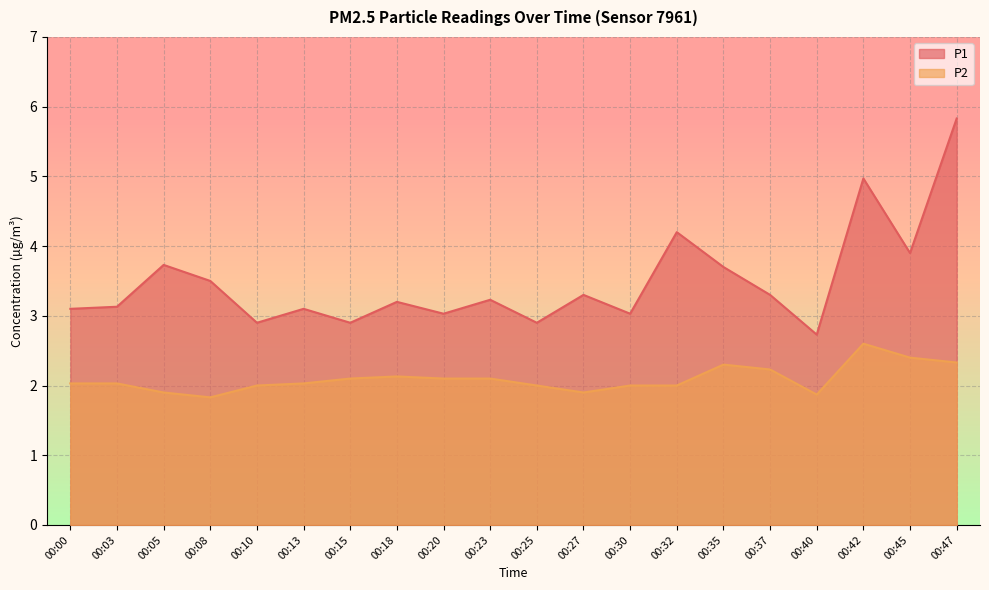

Which category has the lowest value across all series?

00:08